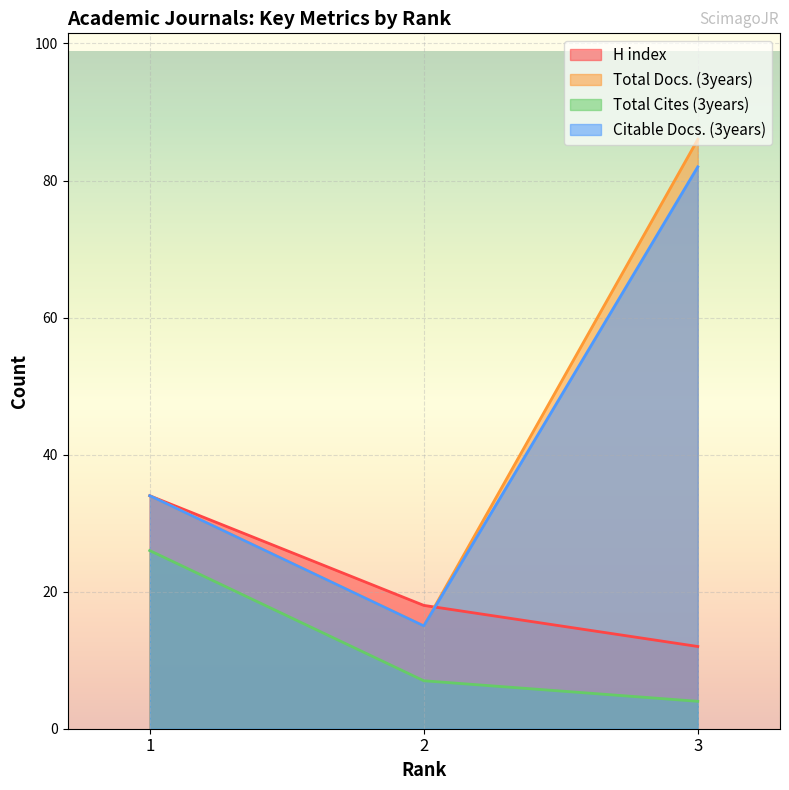

What is the value of the Total Docs. (3years) point at the 1st from the left?

34